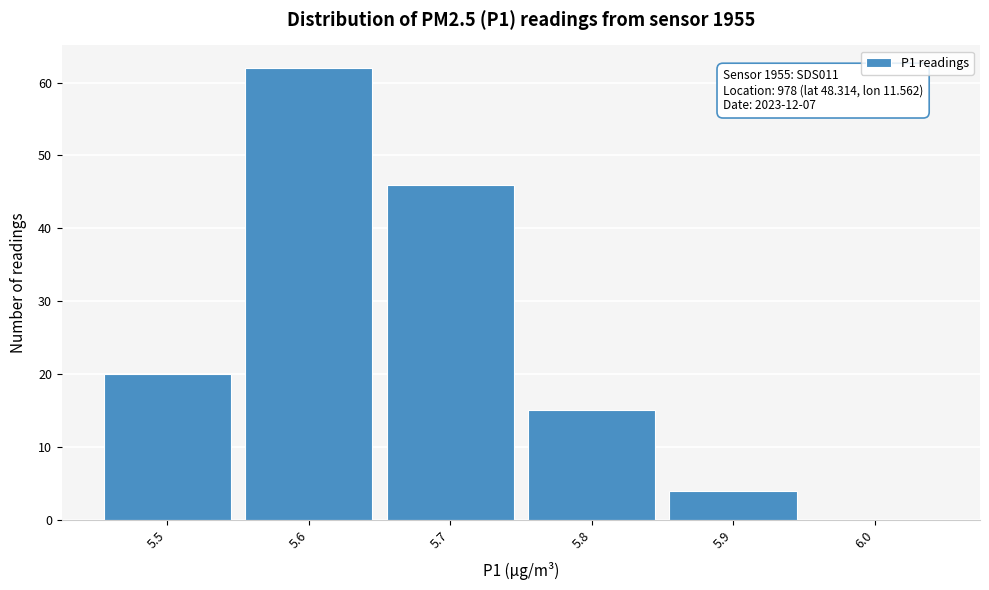

Reading right to left, transcribe all the data shown in this chart.

6.0=0	5.9=4	5.8=15	5.7=46	5.6=62	5.5=20